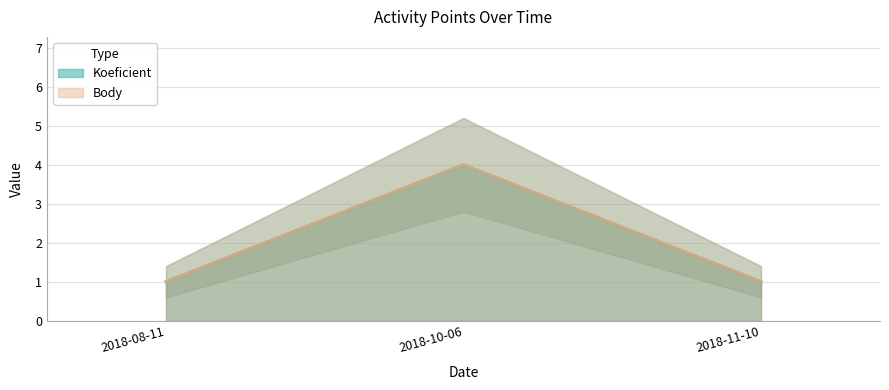

What is the label of the 1st point from the right?

2018-11-10